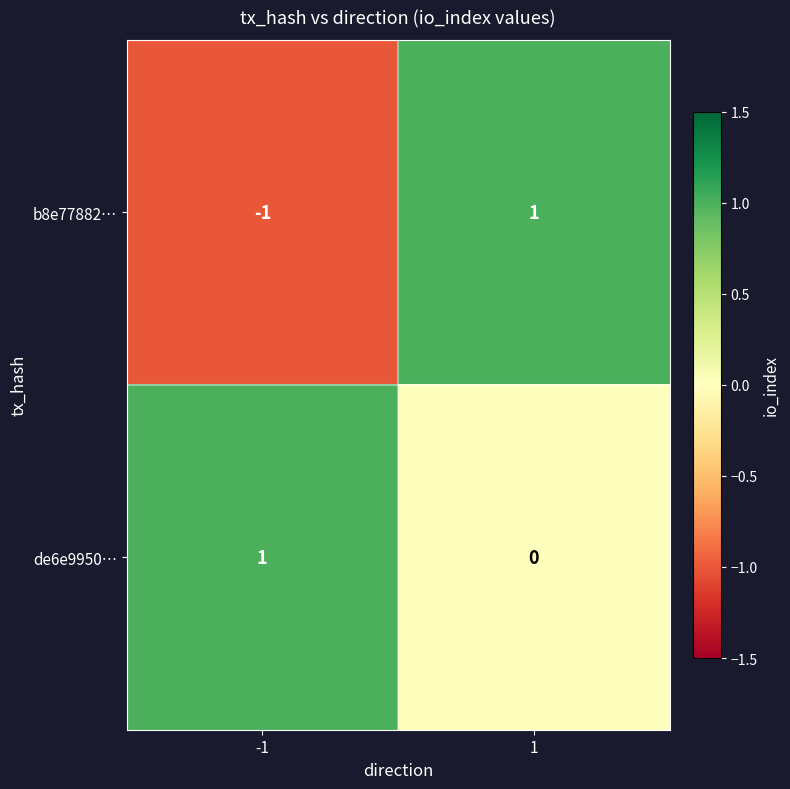

The value of b8e77882… at -1 is 0. True or false?

False